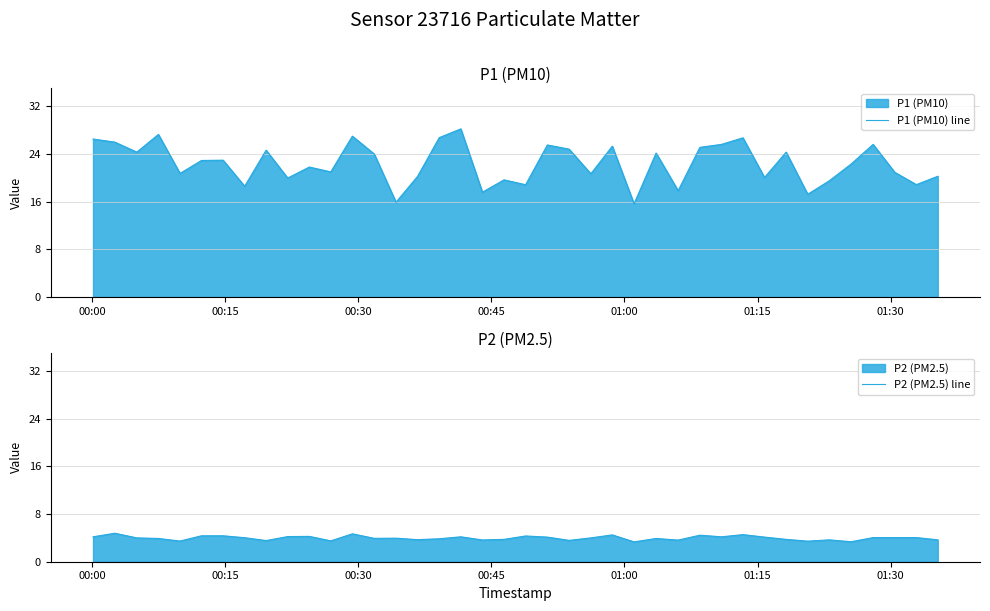

What is the lowest value of the P2 (PM2.5) line series?

3.3